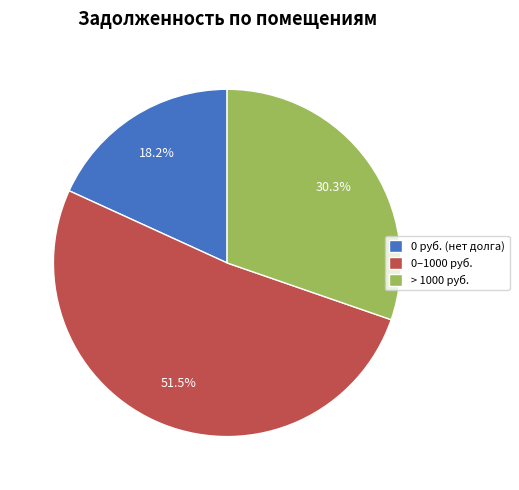

How many segments does this pie chart have?

3